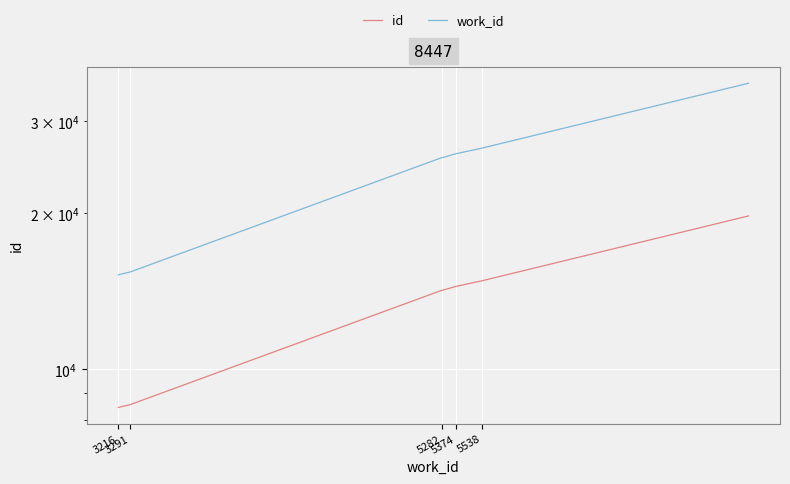

The id series shows 6880.4 at 5282. True or false?

False